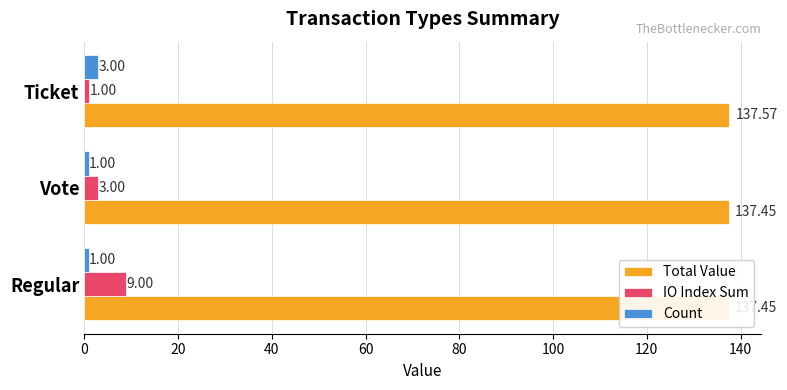

What is the sum of all IO Index Sum values?

13.0